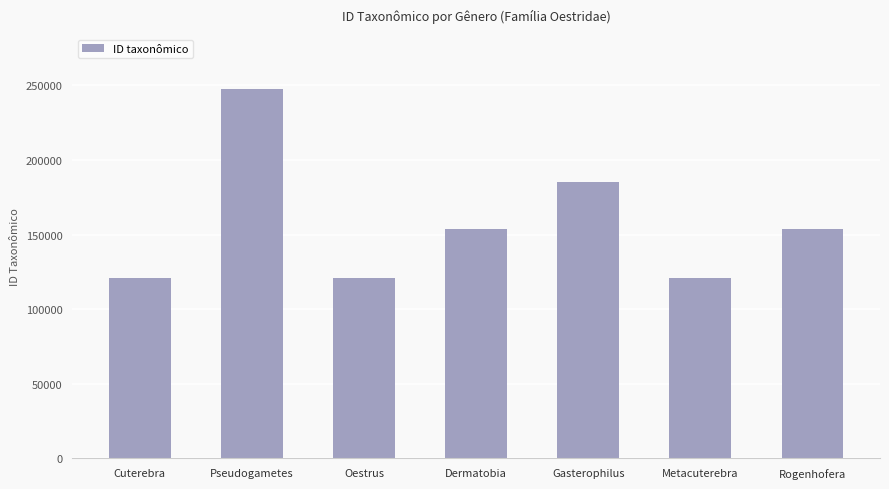

What is the value of the 5th bar from the left?

185353